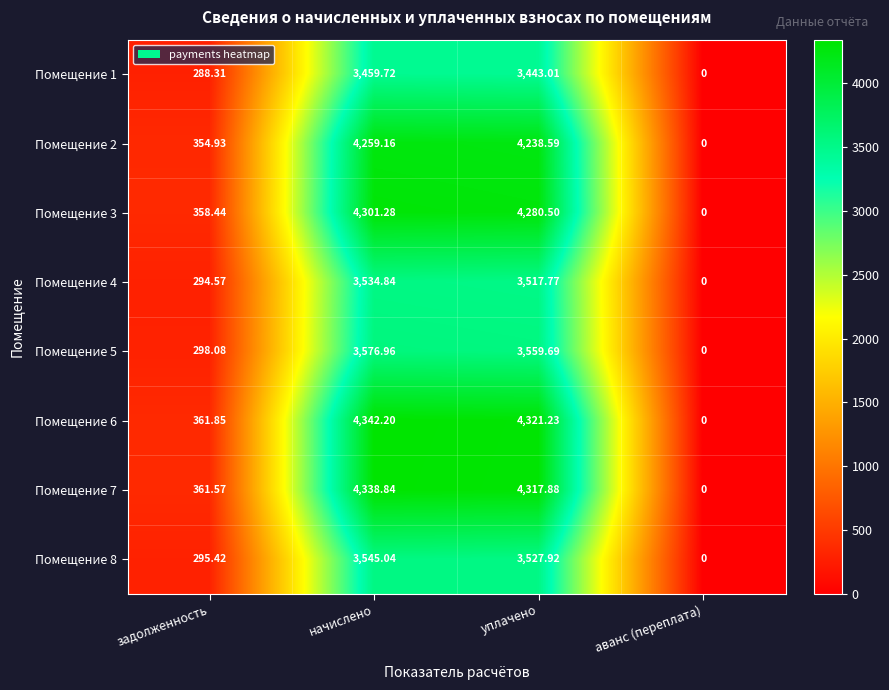

Which series has the widest spread of values?

Помещение 6